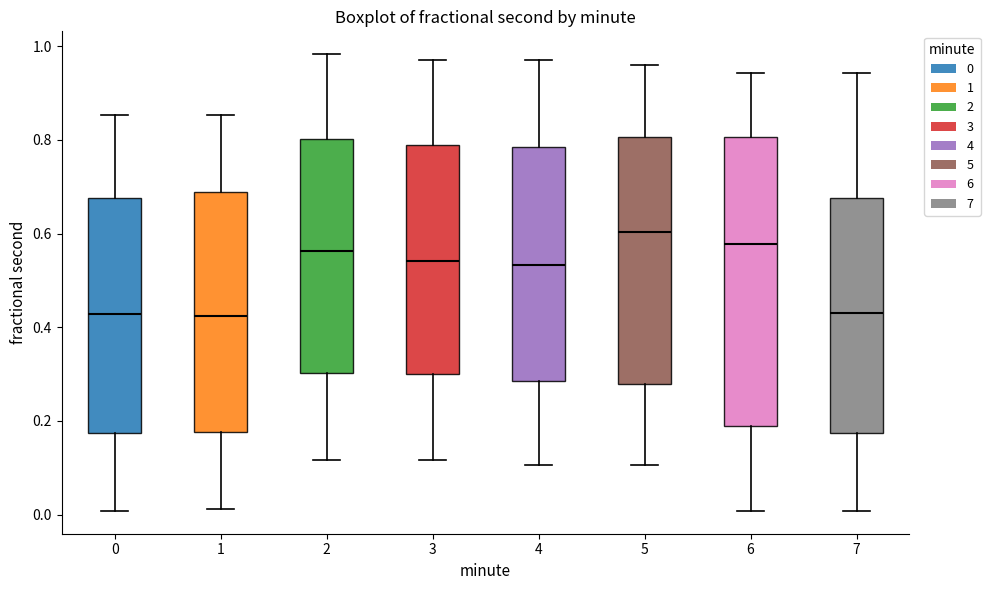

Reading left to right, transcribe this box plot: for each box, give where its median line is, the range the box spans, and where its two whiskers end, as read against the y-axis. The values are not printed on the chart, so give them approximately, as read against the axis.

0: median 0.42, box 0.18 to 0.68, whiskers 0.00 to 0.86
1: median 0.42, box 0.18 to 0.68, whiskers 0.02 to 0.86
2: median 0.56, box 0.30 to 0.80, whiskers 0.12 to 0.98
3: median 0.54, box 0.30 to 0.78, whiskers 0.12 to 0.98
4: median 0.54, box 0.28 to 0.78, whiskers 0.10 to 0.98
5: median 0.60, box 0.28 to 0.80, whiskers 0.10 to 0.96
6: median 0.58, box 0.18 to 0.80, whiskers 0.00 to 0.94
7: median 0.44, box 0.18 to 0.68, whiskers 0.00 to 0.94